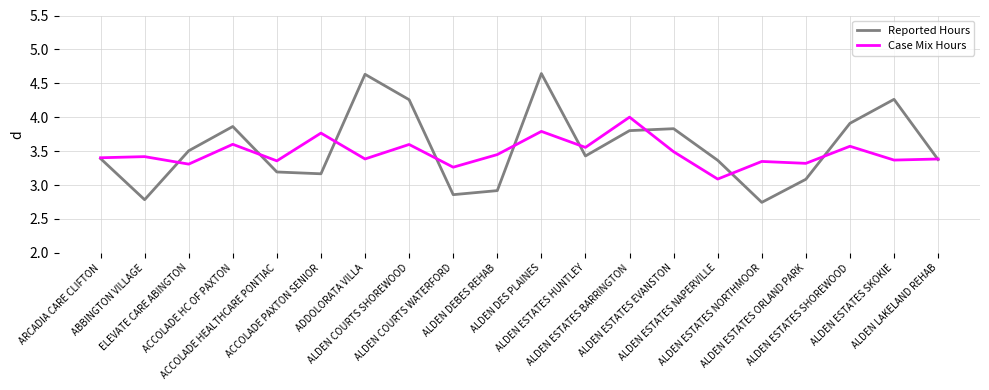

How many distinct data groups are displayed?

2